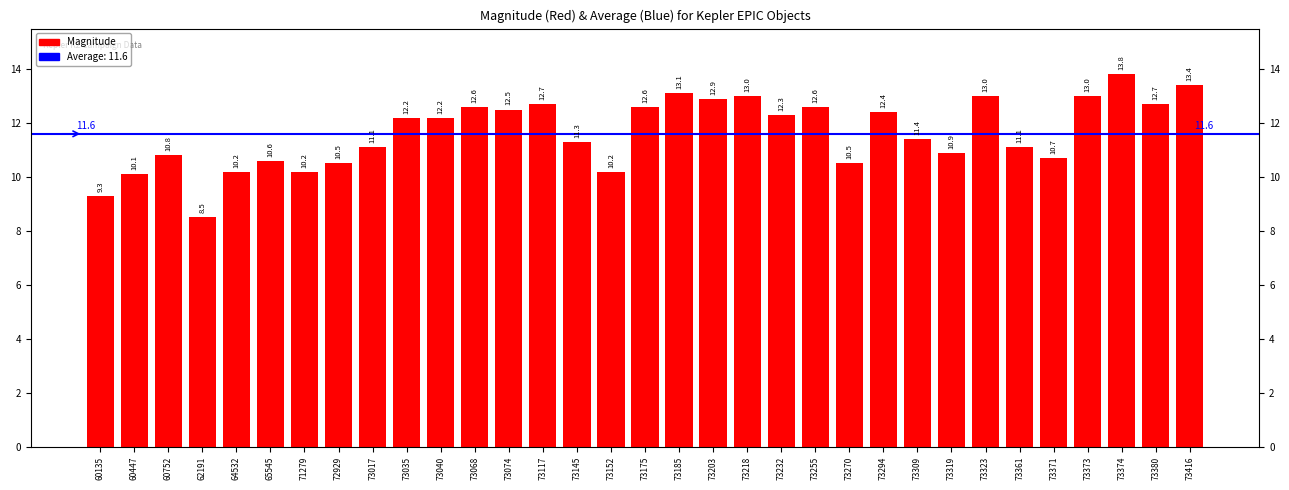

How many data points are above 12?

17